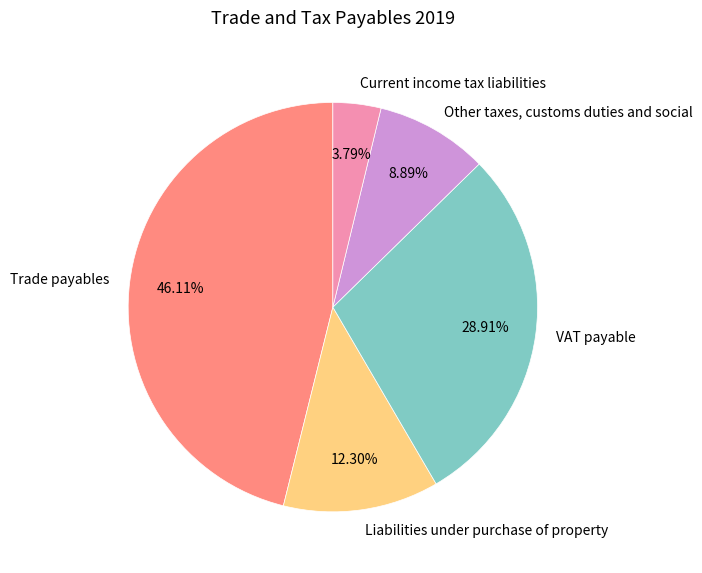

Combined, do VAT payable and Liabilities under purchase of property account for over 50%?

No